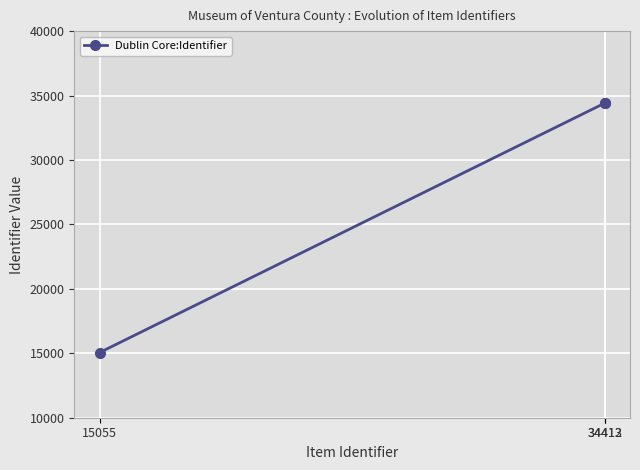

What is the difference between the maximum and minimum values?

19358